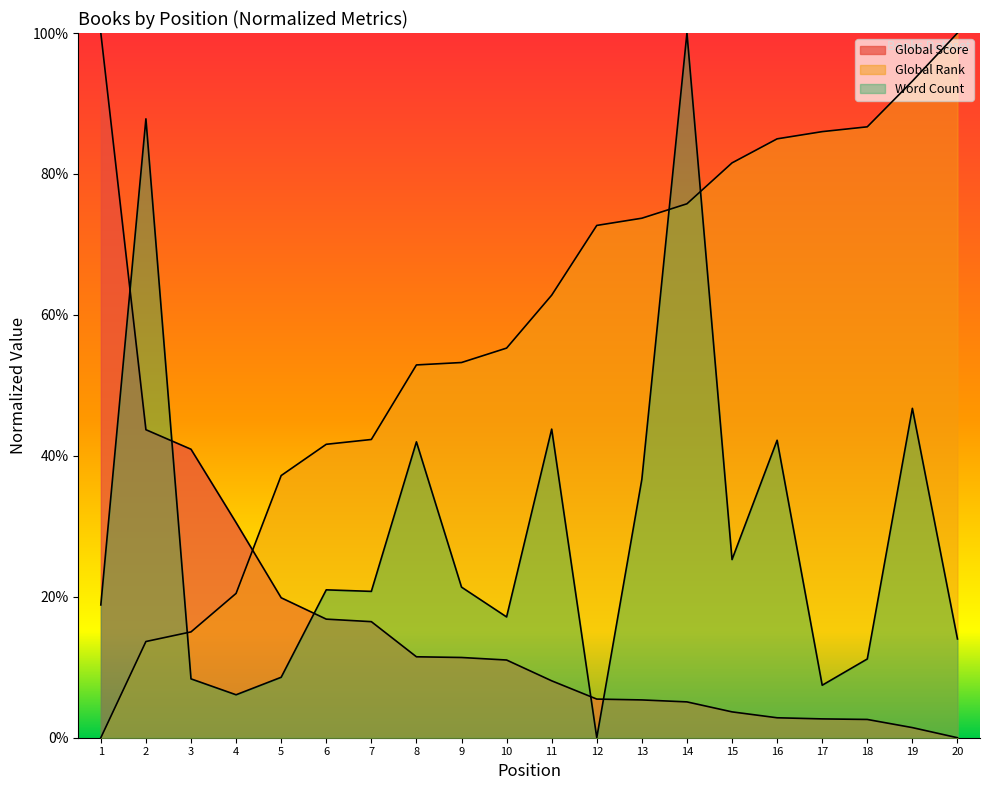

Which series has the widest spread of values?

Global Score